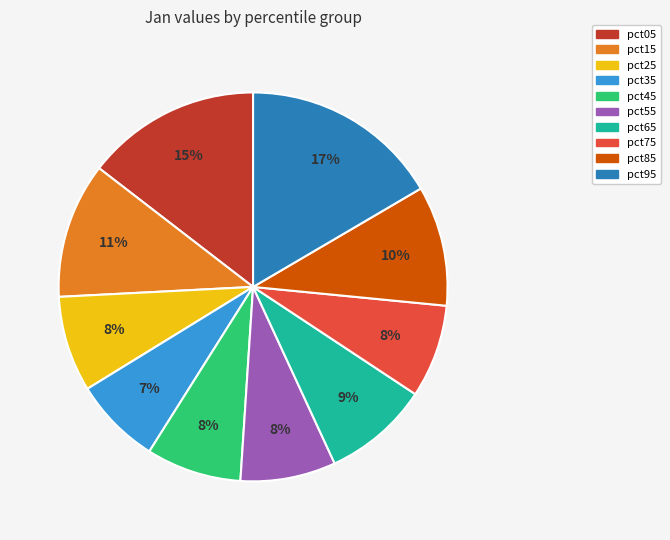

To the nearest percent, what is the difference between the pct95 and pct75 slice percentages?

9%